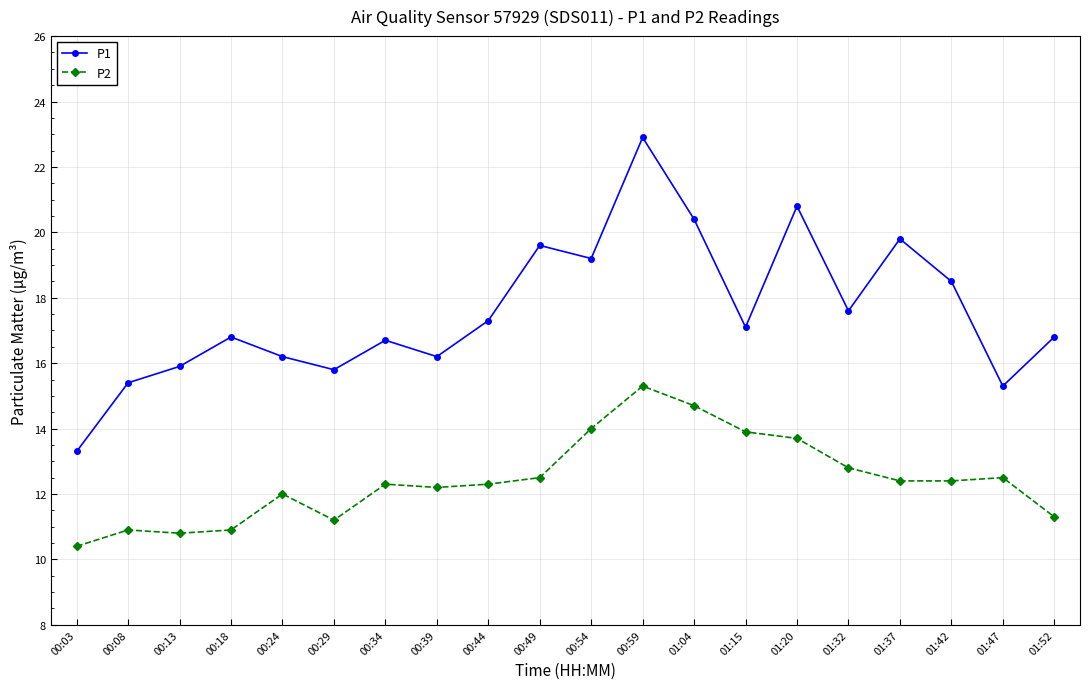

What are all the series names shown in the legend?

P1, P2